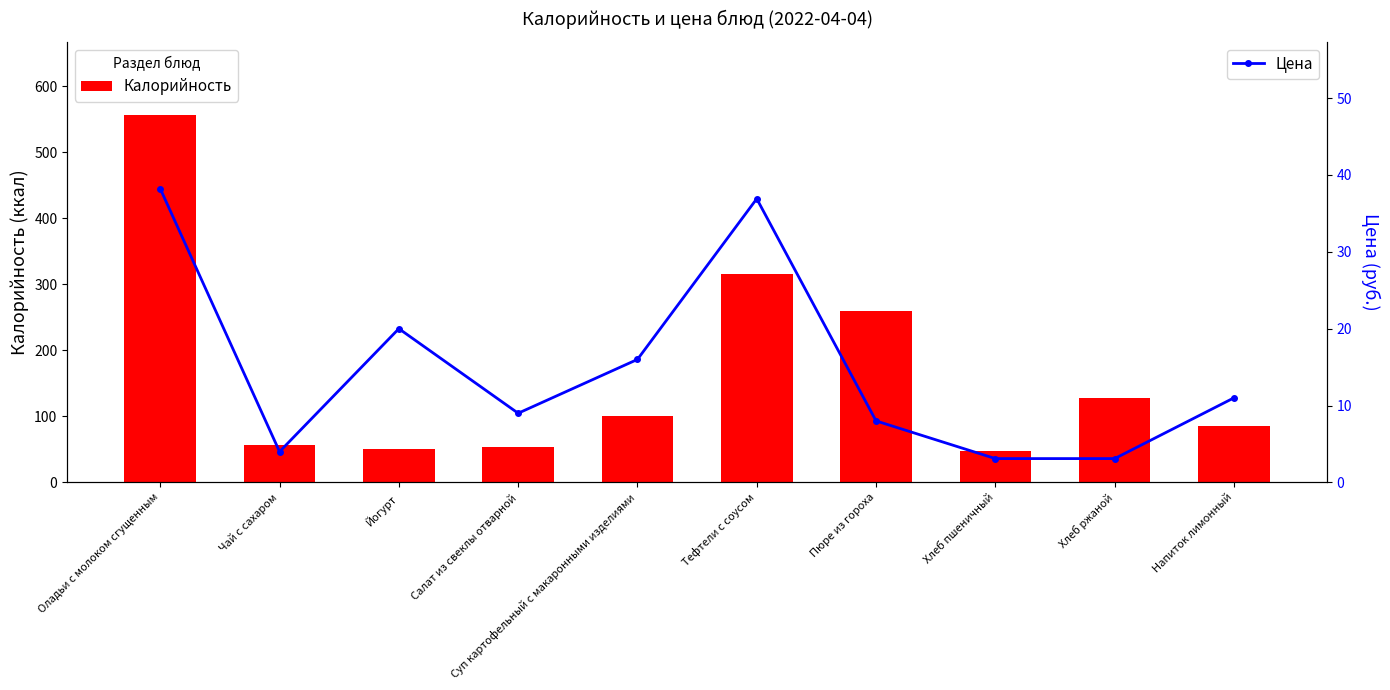

At Салат из свеклы отварной, list the series in order from largest to smallest.

Калорийность, Цена